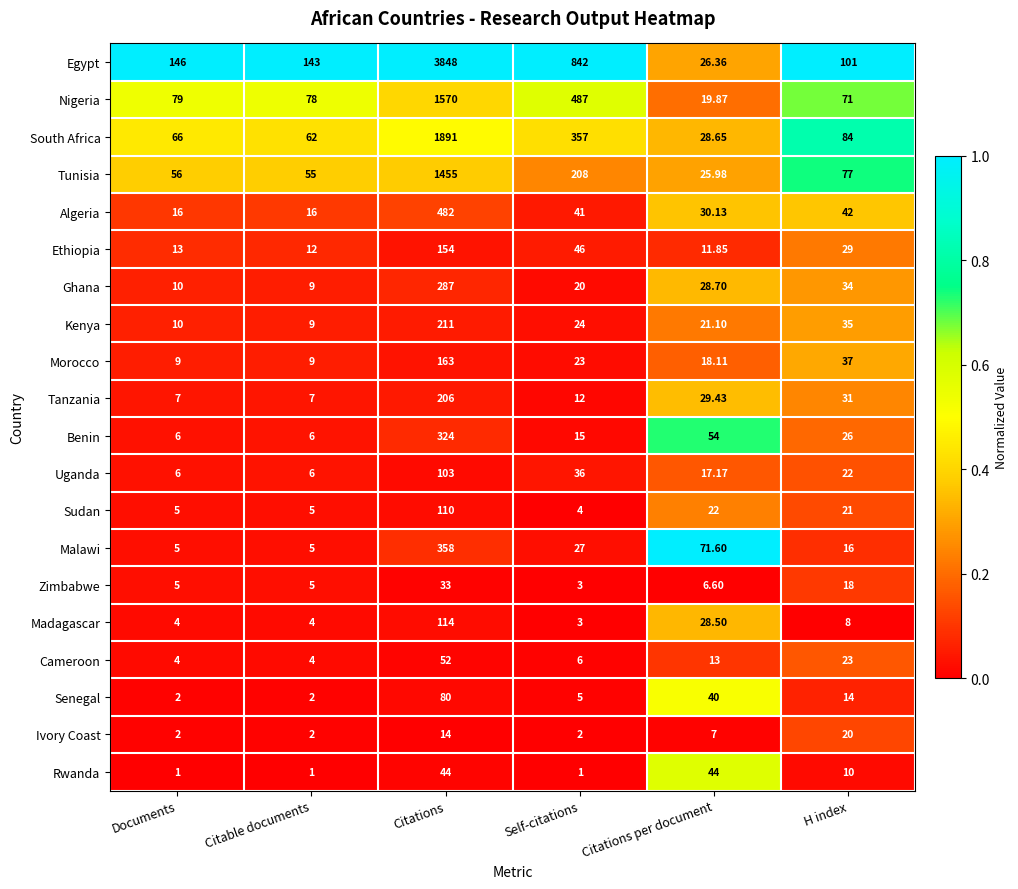

At which label does Morocco first exceed 23?

Citations